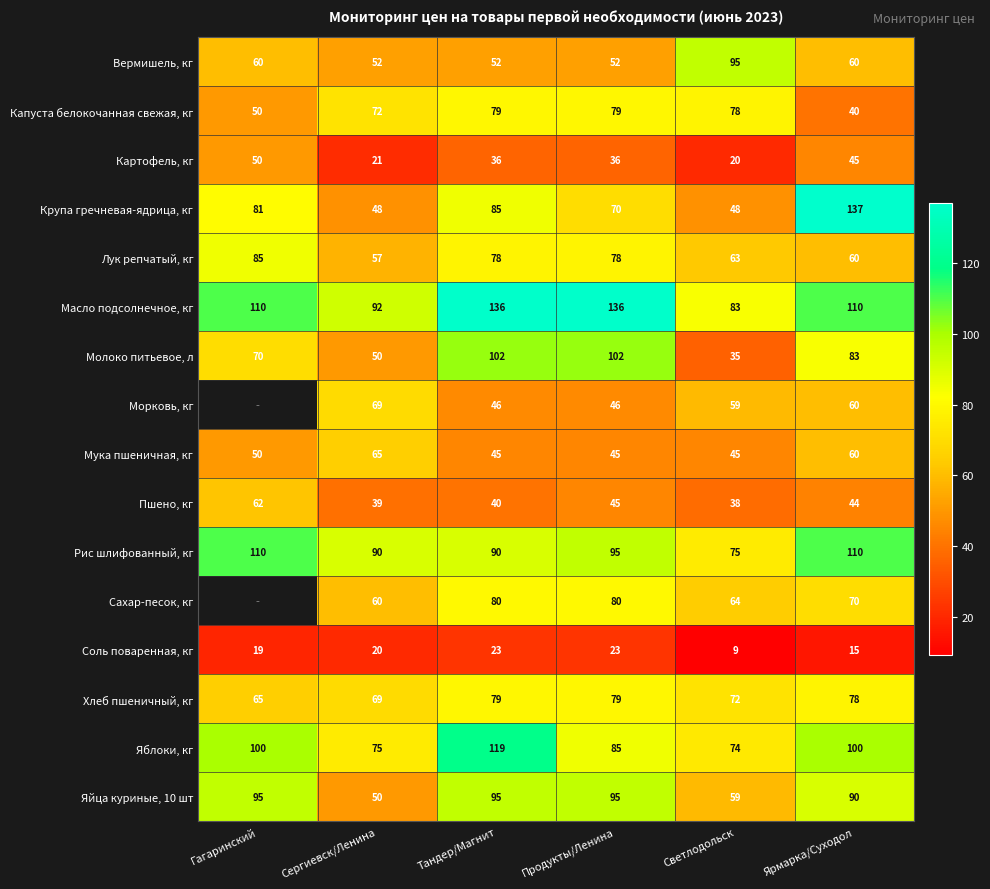

At which label does Масло подсолнечное, кг reach its minimum?

Светлодольск